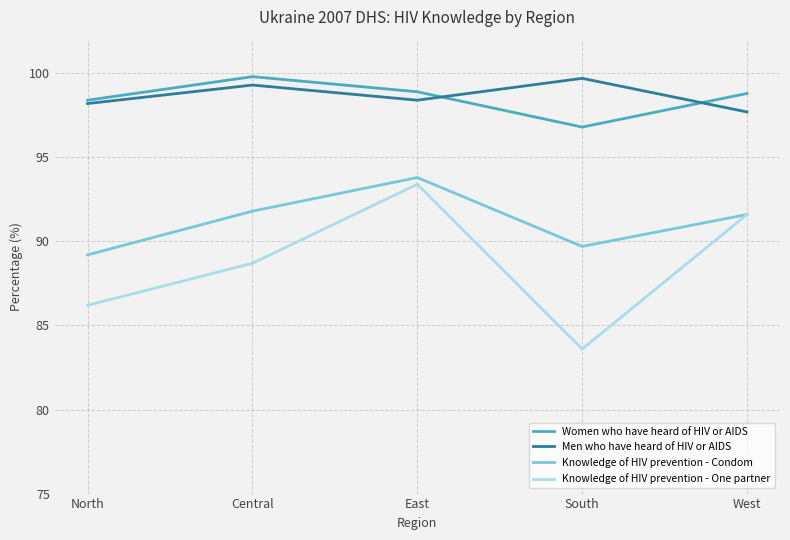

True or false: Women who have heard of HIV or AIDS and Knowledge of HIV prevention - One partner cross at least once.

False